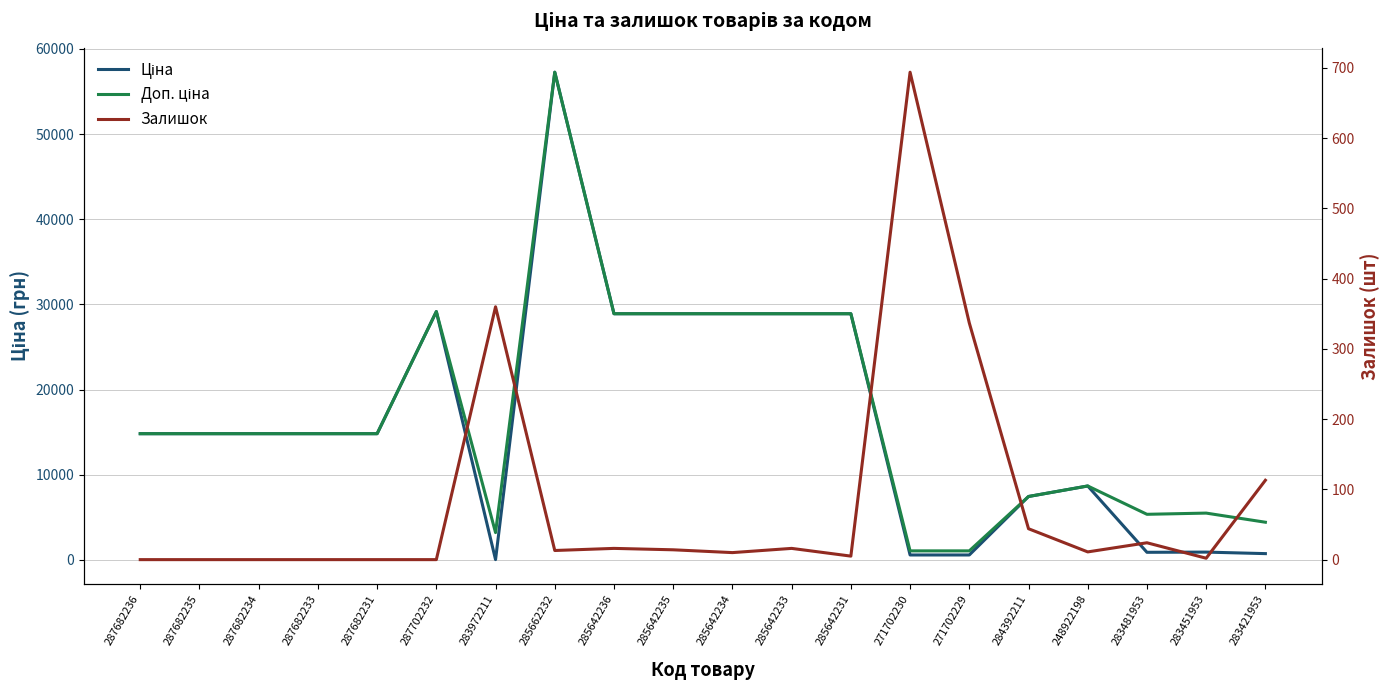

How many lines are shown in the chart?

3